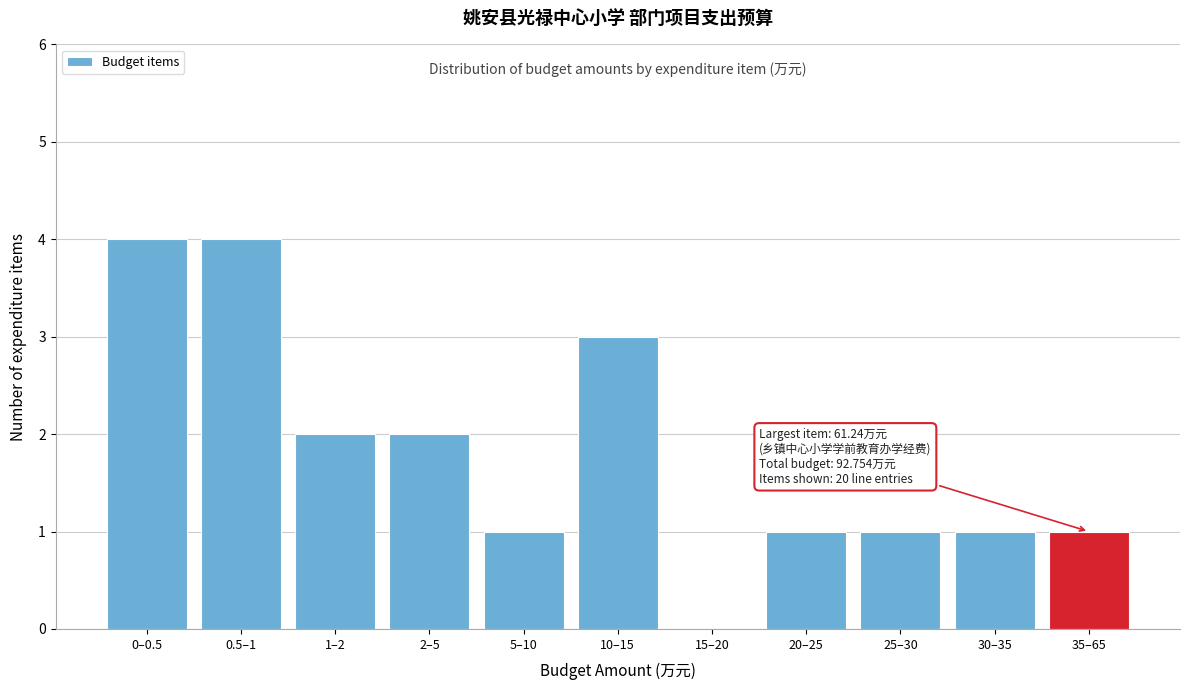

Reading right to left, extract all data points from this chart.

35–65=1	30–35=1	25–30=1	20–25=1	15–20=0	10–15=3	5–10=1	2–5=2	1–2=2	0.5–1=4	0–0.5=4